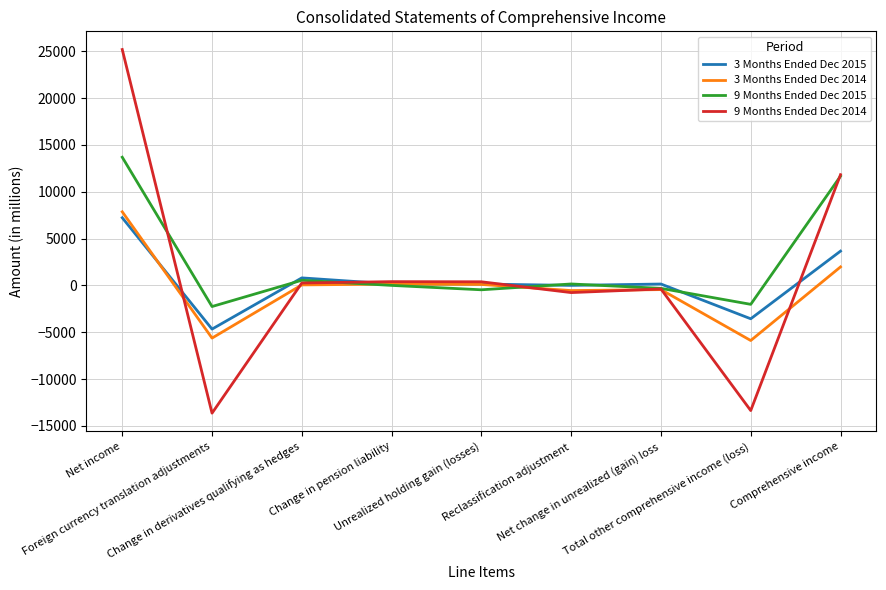

What is the spread (max minus min) of values at Net income?

17966